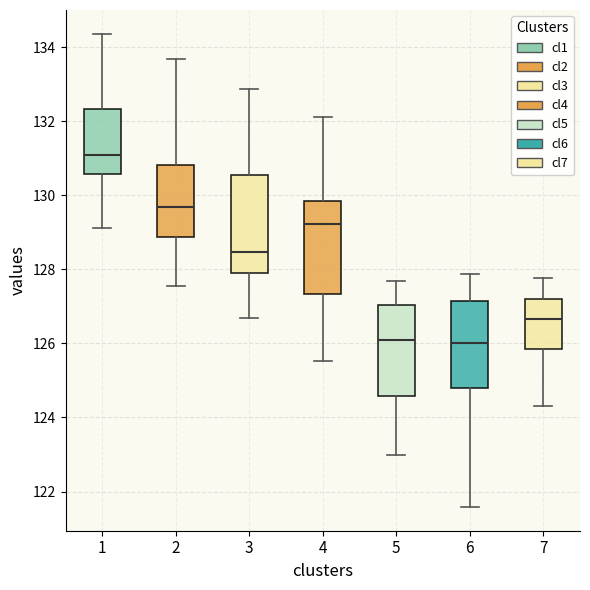

Which box has the highest median line?

1